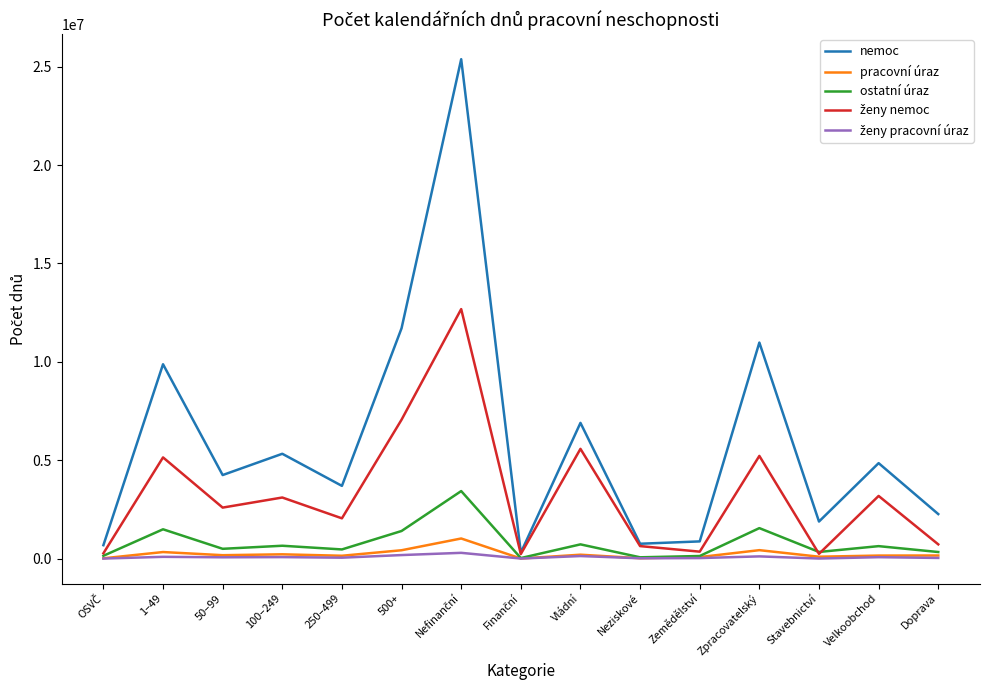

Which series changed the most between Zemědělství and Velkoobchod?

nemoc